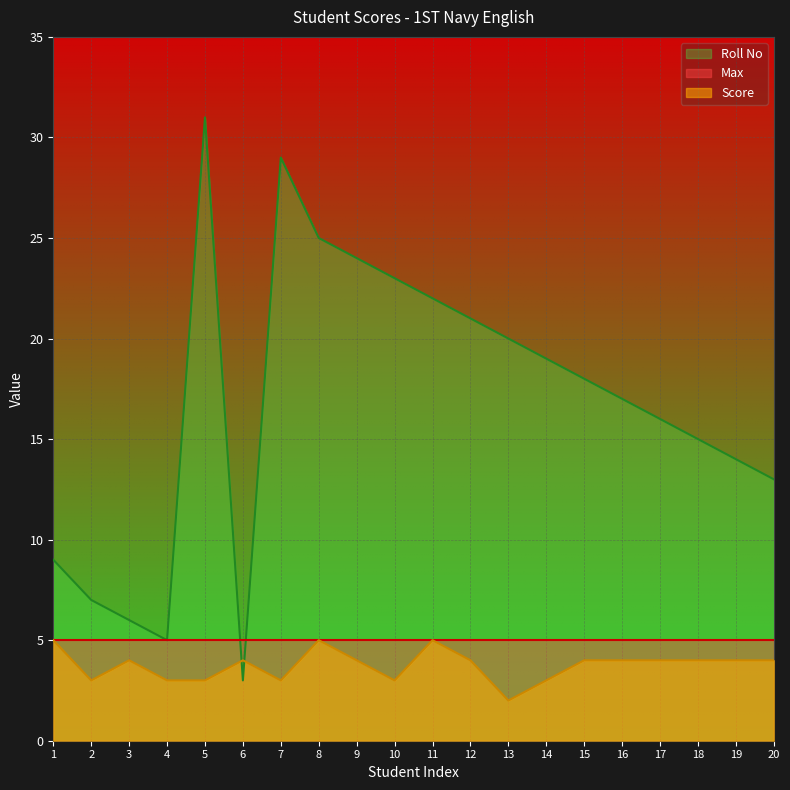

True or false: Score has a value of 4 at 20.

True